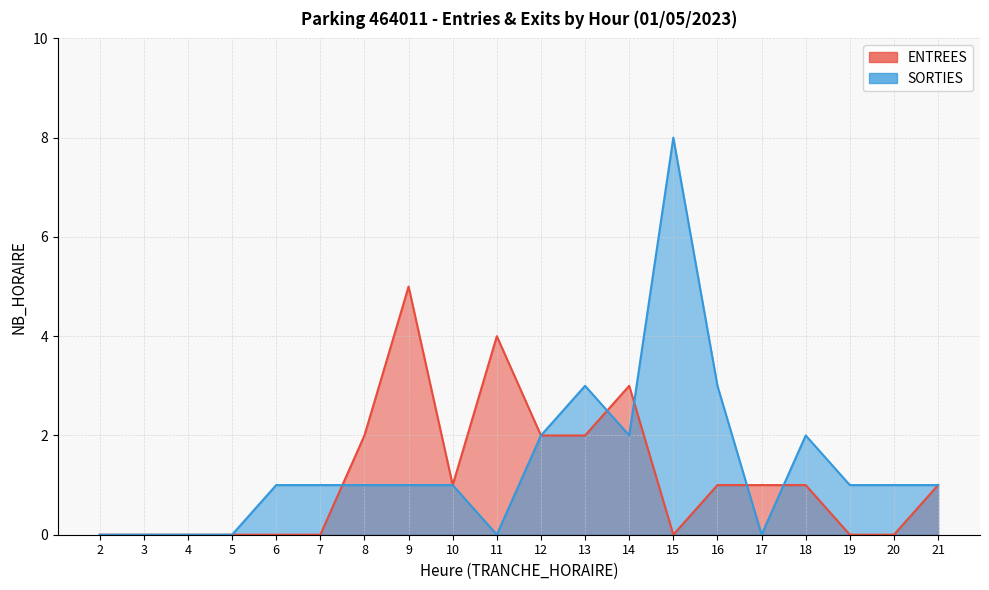

What is the difference between the second highest and minimum values in the ENTREES series?

4